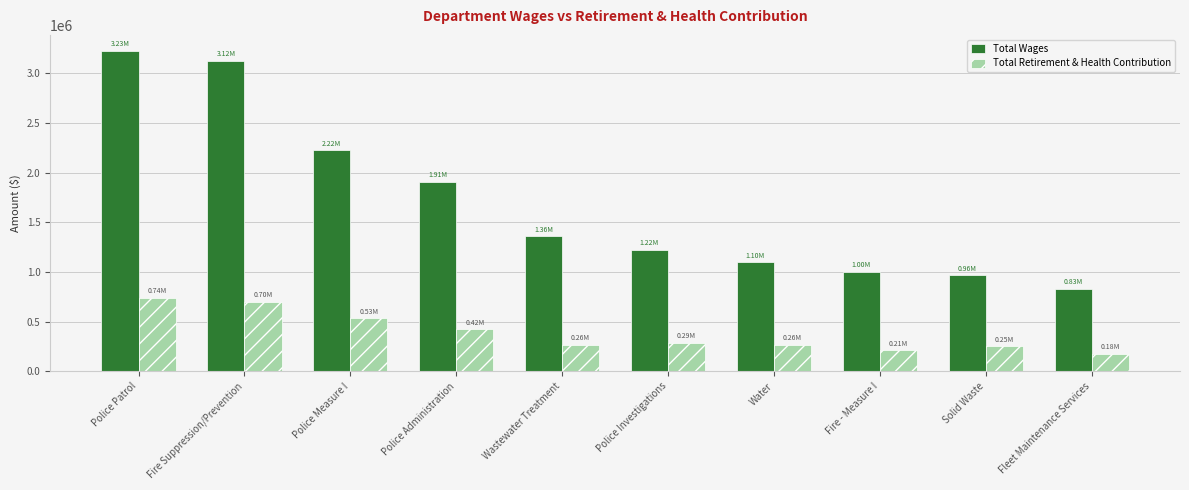

What is the difference between the second highest and minimum values in the Total Wages series?

2292156